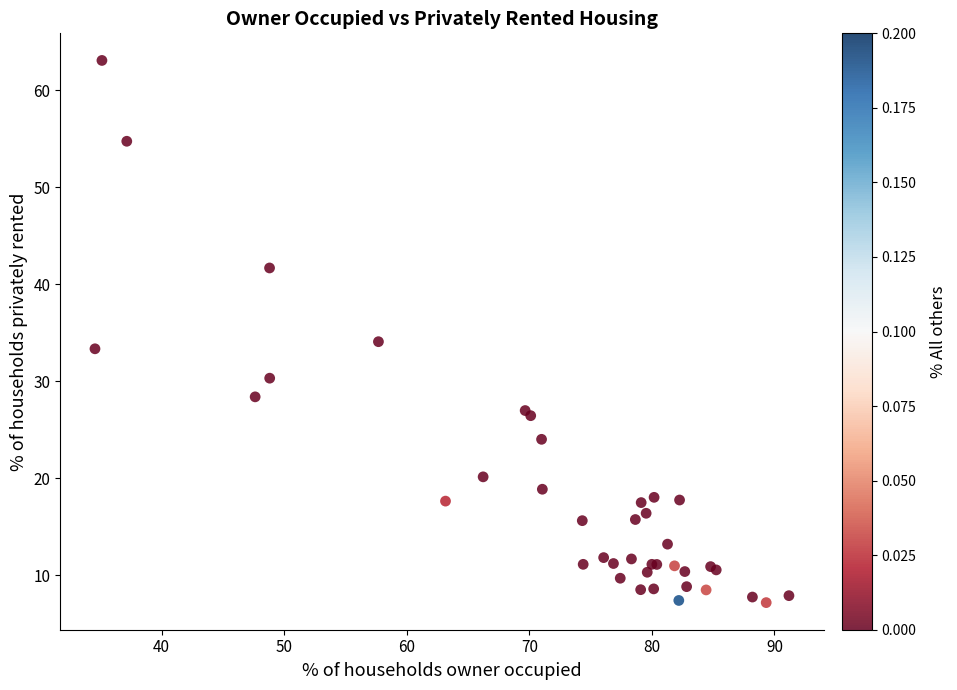

What Y value in the scatter plot is closest to 35?

34.1